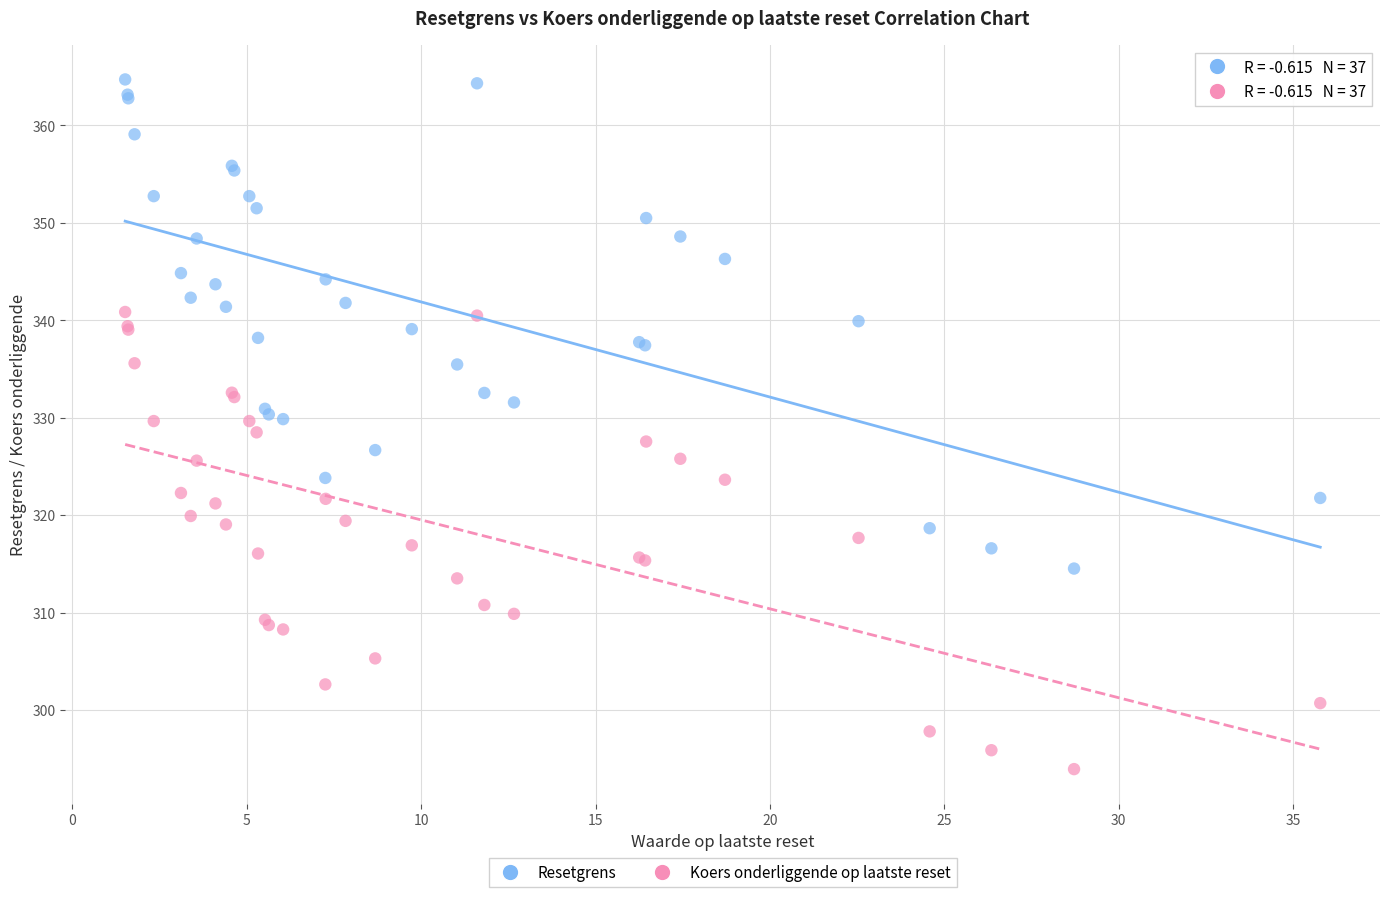

Which series contains the lowest Y value?

Koers onderliggende op laatste reset